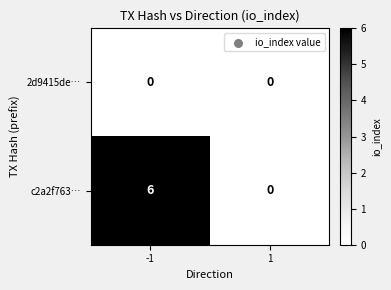

Count the number of categories in the chart.

2